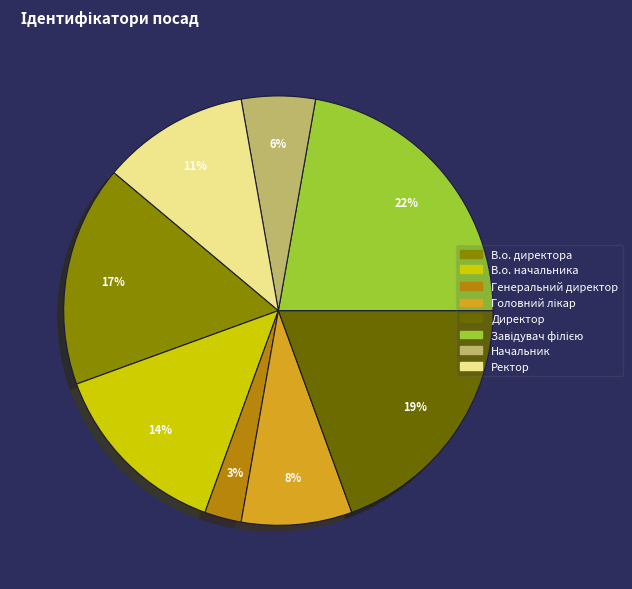

True or false: Директор accounts for 32% of the total.

False